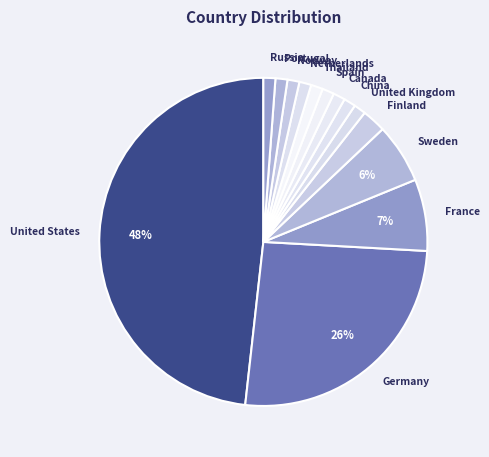

To the nearest percent, what is the average slice percentage?

7%